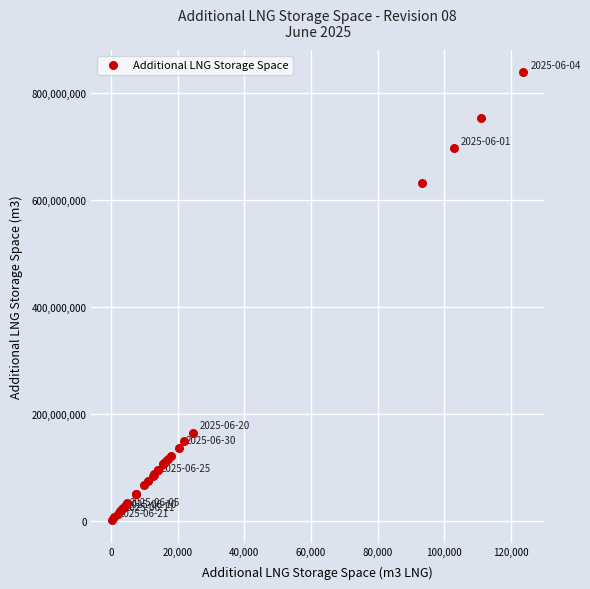

What Y value in the scatter plot is closest to 419886819?

631089200